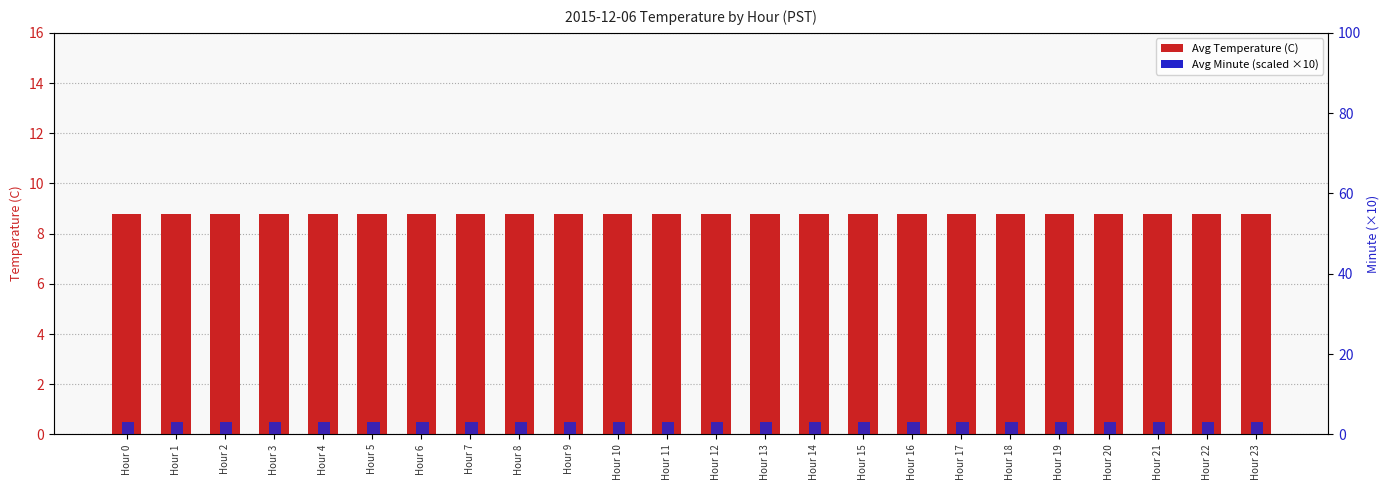

Is it true that Avg Minute (scaled) equals 4.9 at Hour 2?

False